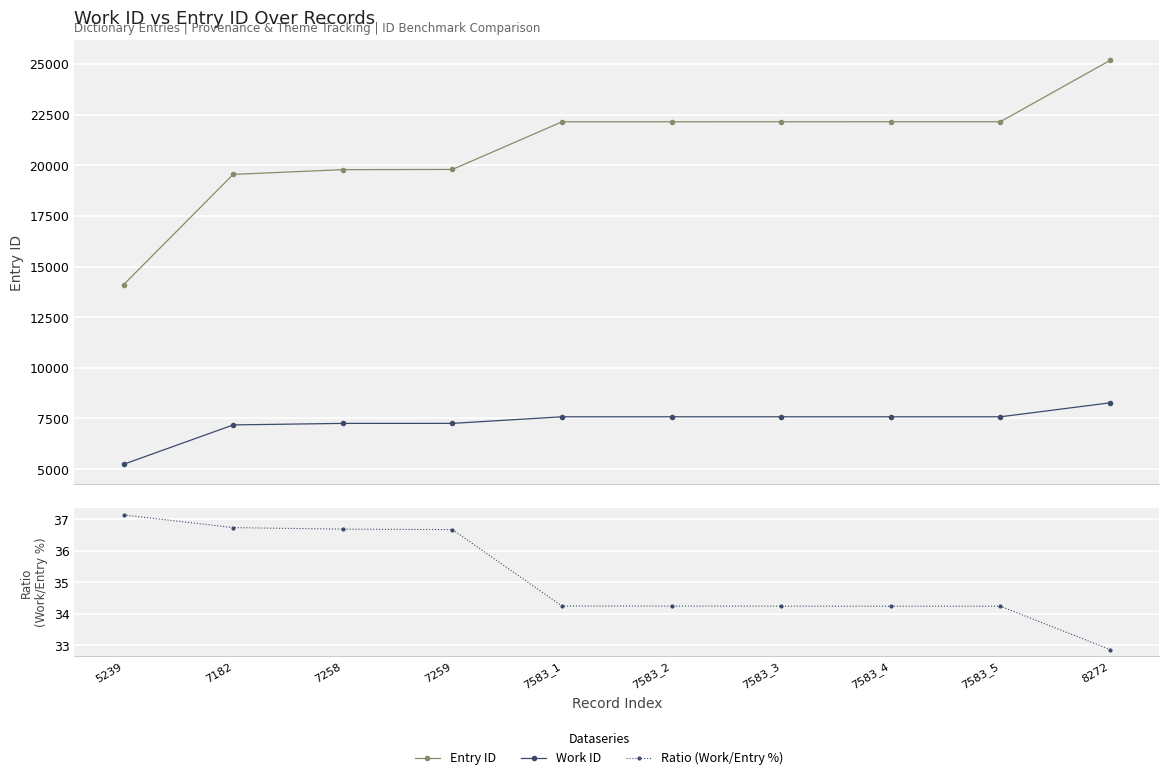

At how many categories does at least one series exceed 20709?

6